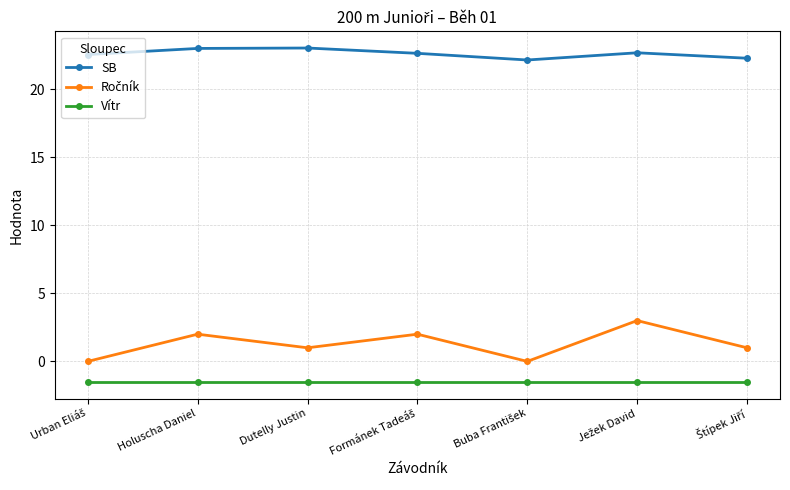

What is the average value of the Vítr series?

-1.5